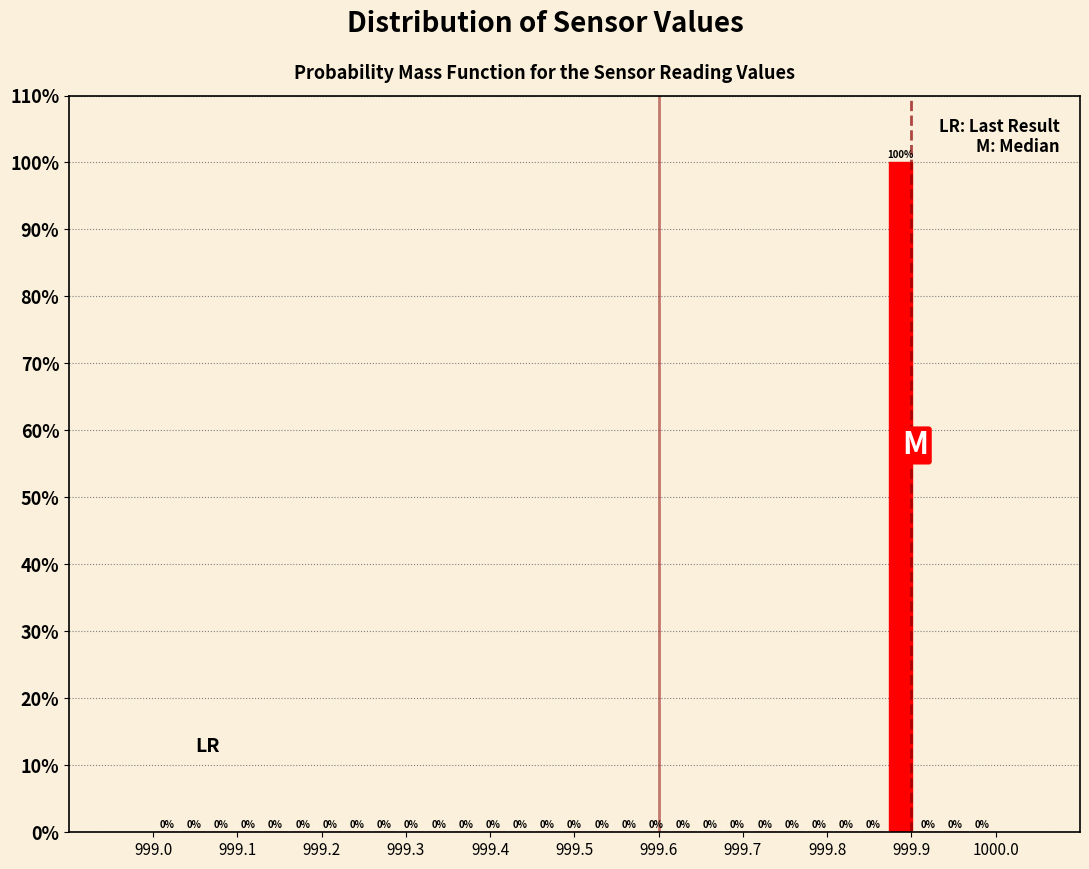

Read against the x-axis, roughly where is the centre of the tallest bar?

999.89